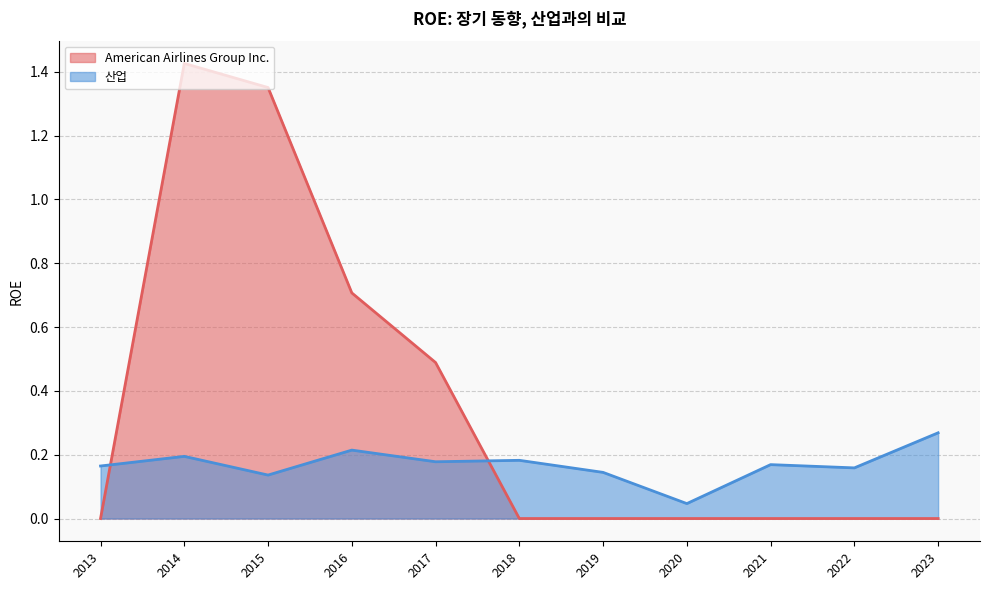

Count the number of data series in this chart.

2